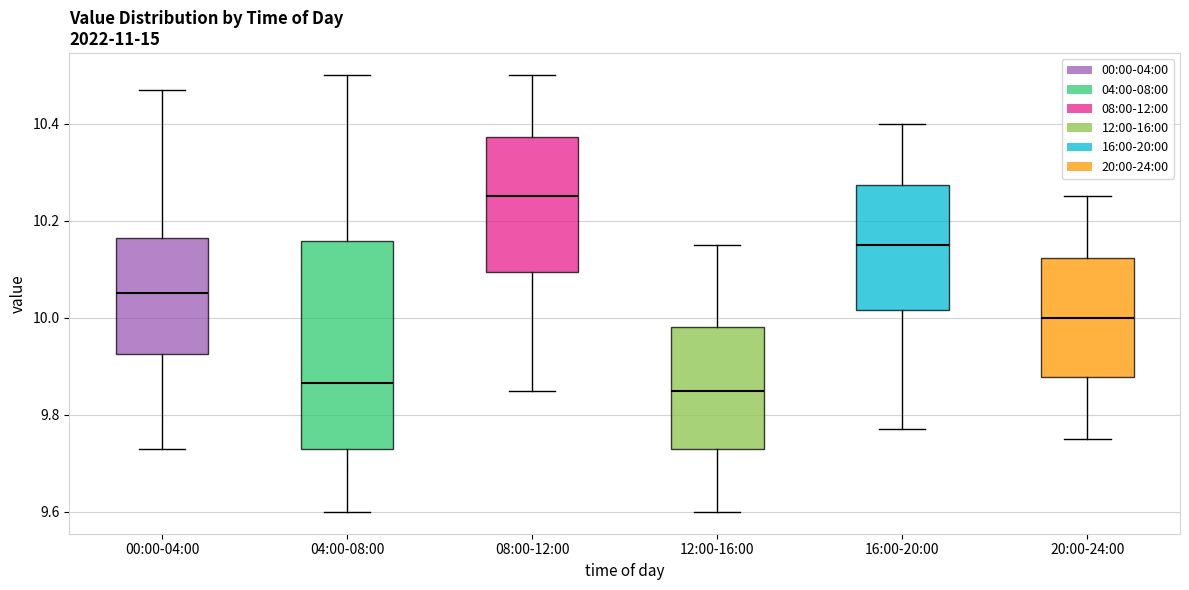

Comparing the boxes themselves (not the whiskers), which one is the tallest?

04:00-08:00